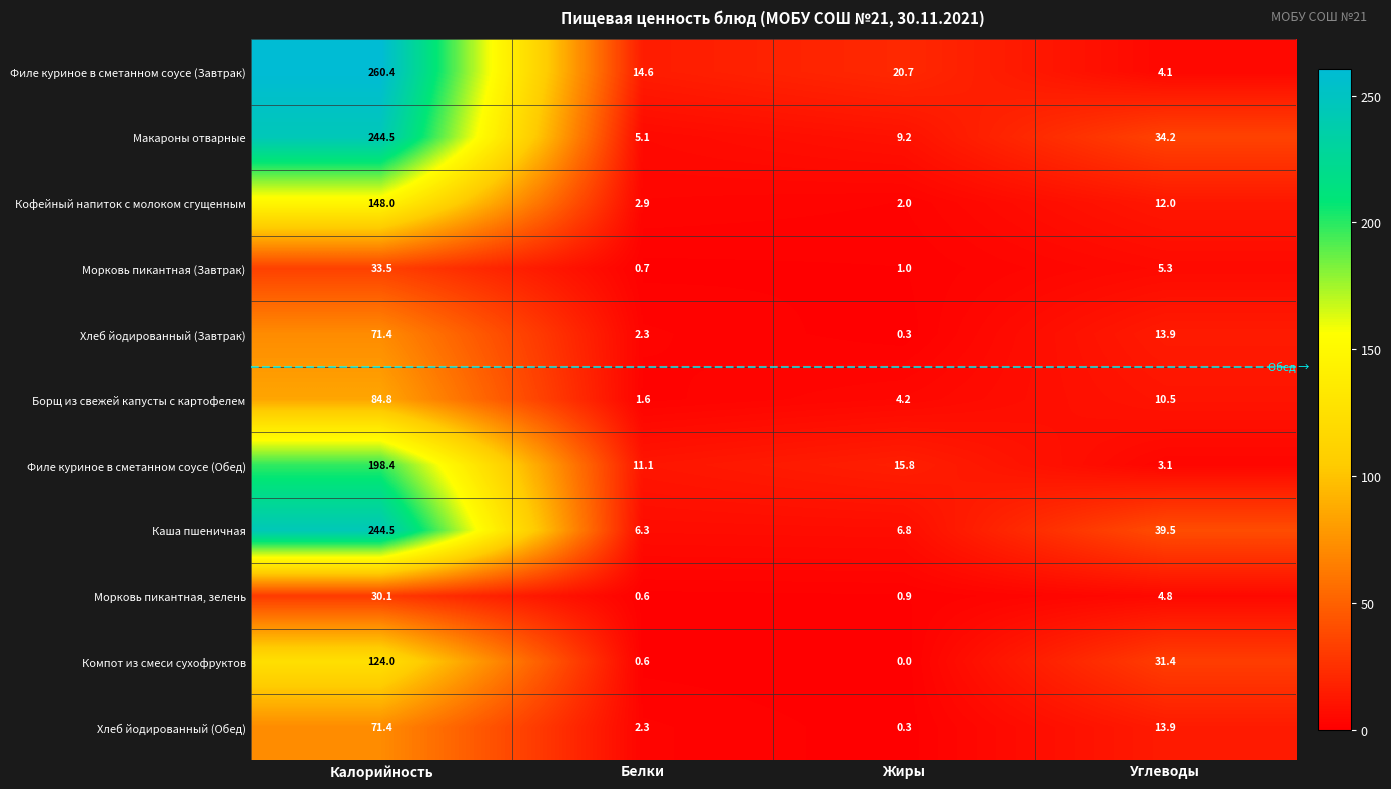

What is the difference between the highest and lowest values at Жиры?

20.7